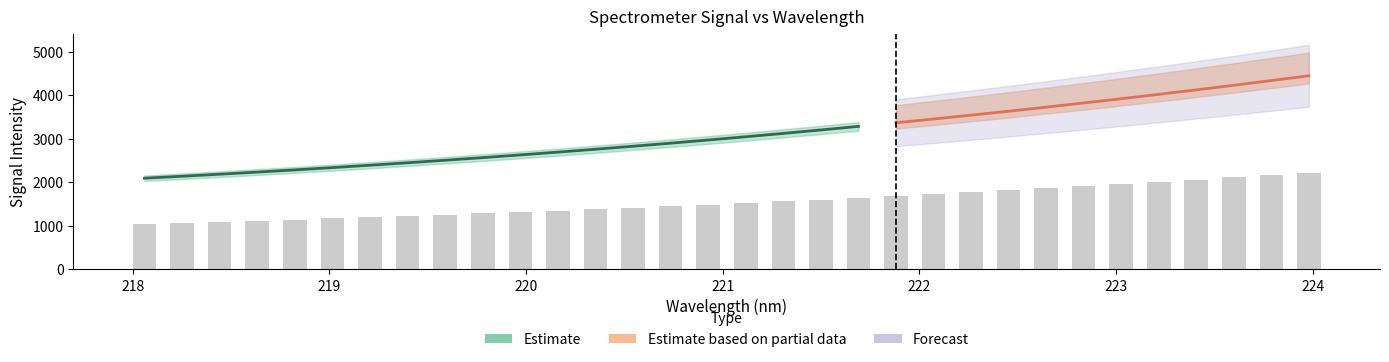

The chart shows a value of 2545.3 at 22. True or false?

False